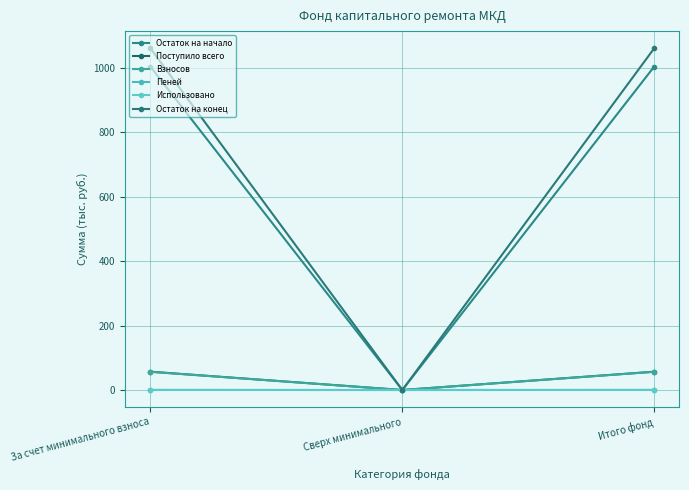

What position from the left is Итого фонд?

3